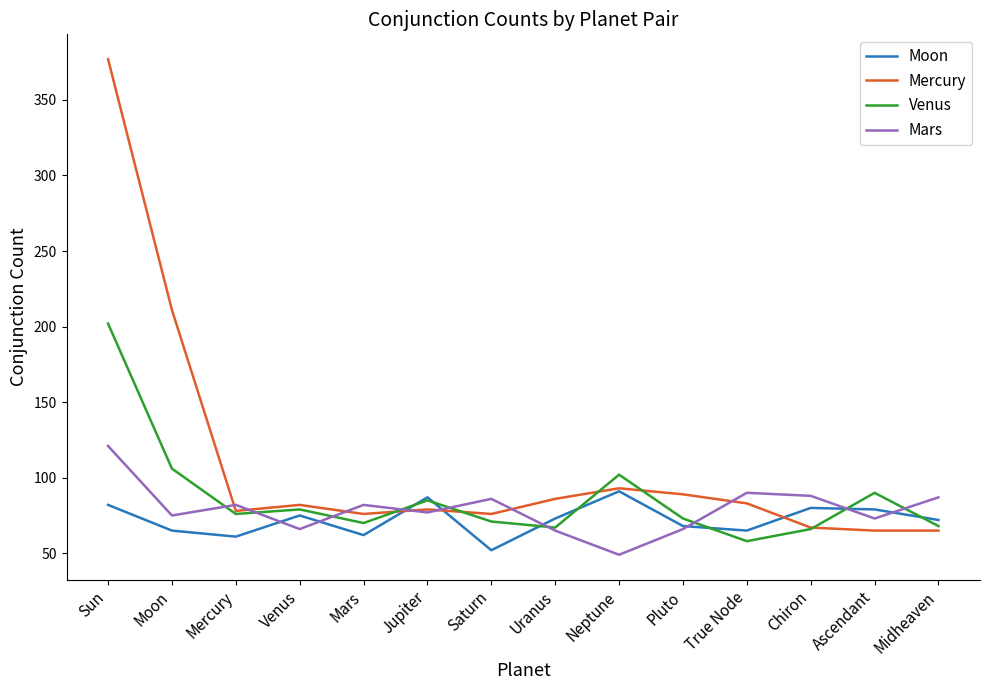

Which series has the largest total across all categories?

Mercury